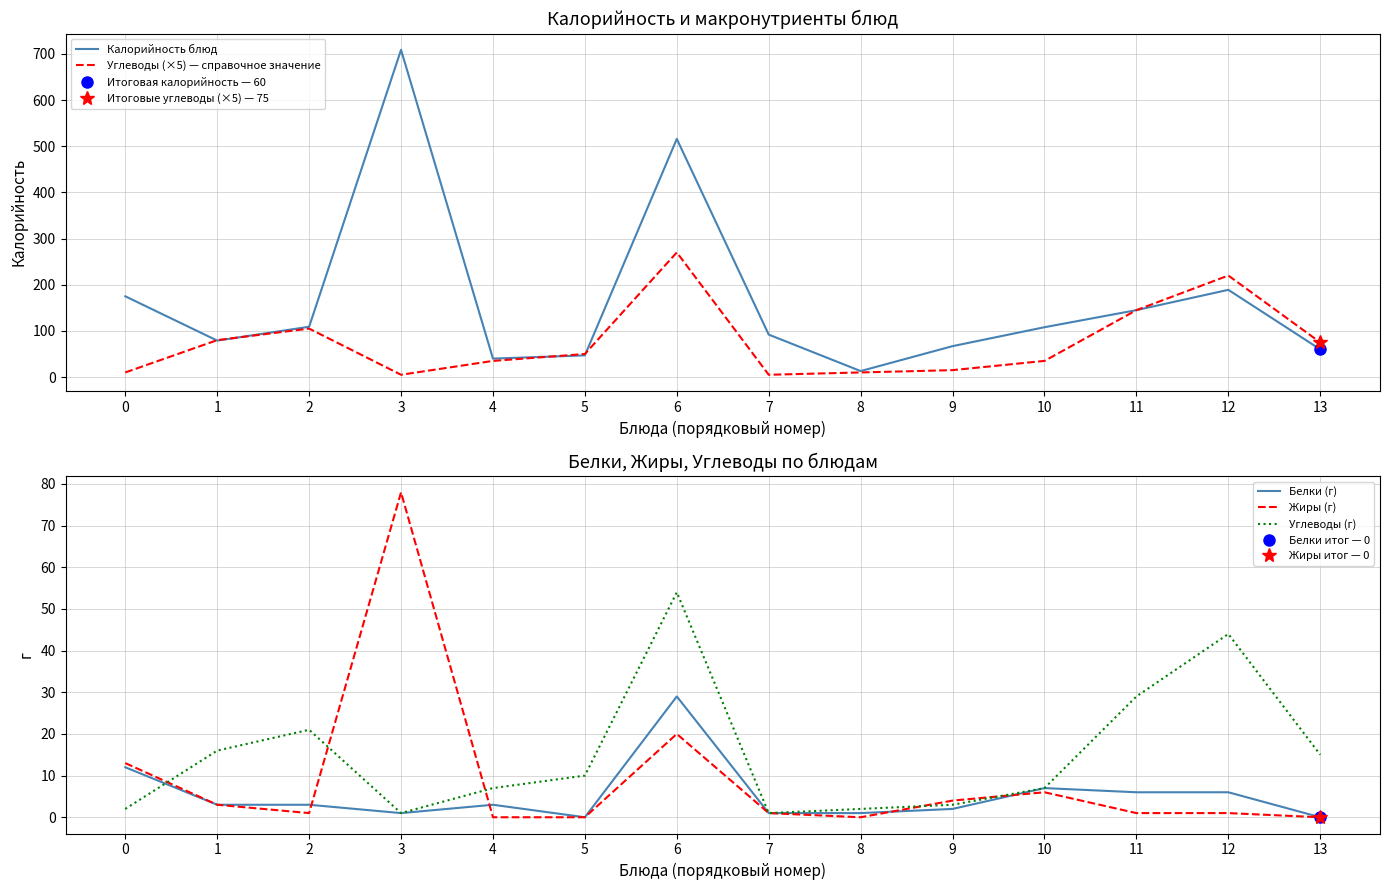

The value of Углеводы (×5) — справочное значение at 9 is 15. True or false?

True